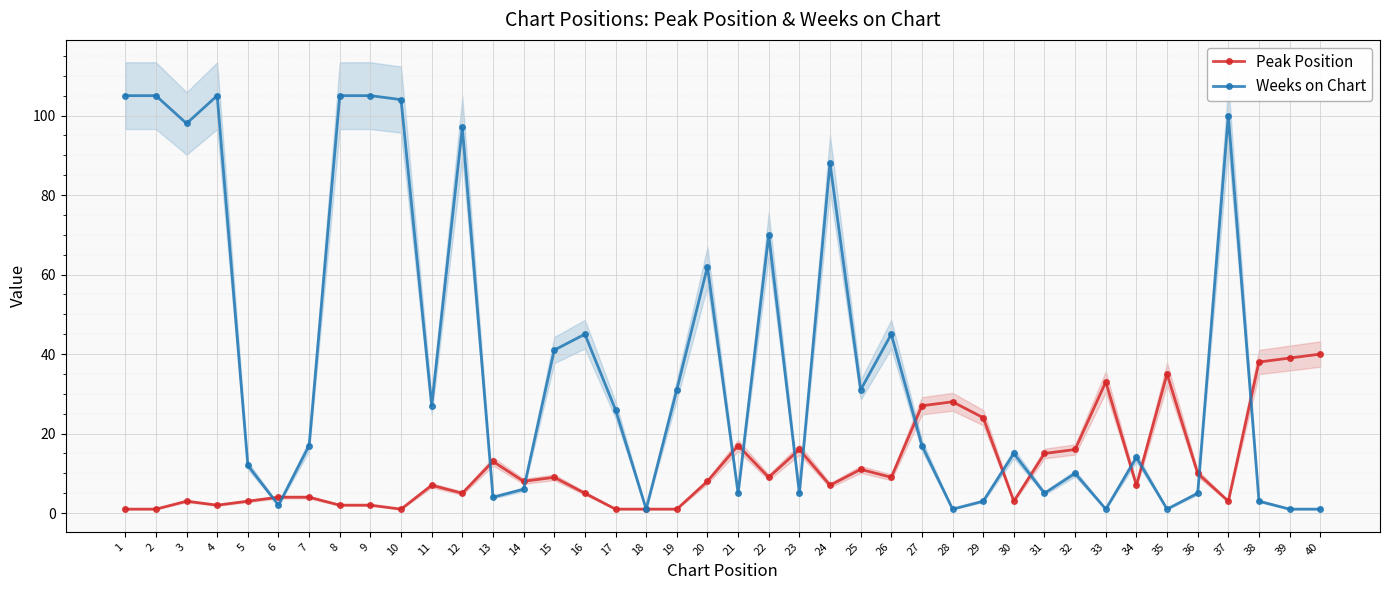

How many times do Peak Position and Weeks on Chart cross each other?

15